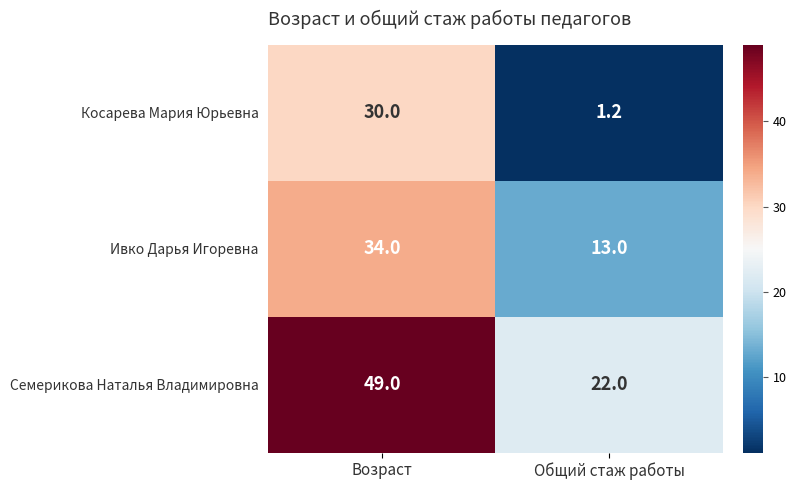

The value of Ивко Дарья Игоревна at Возраст is 34.0. True or false?

True